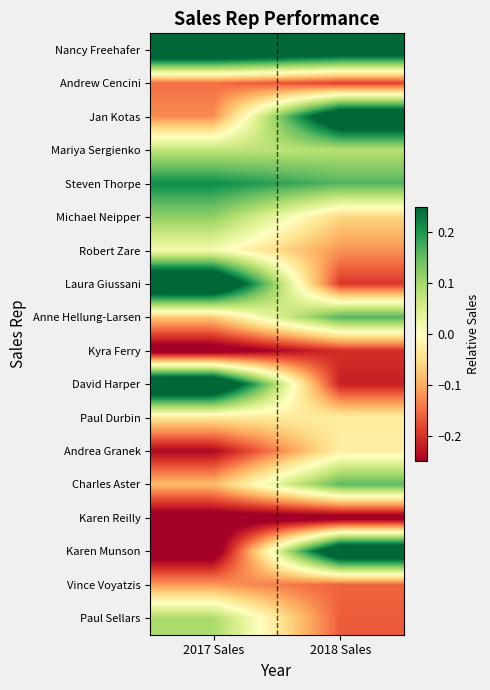

At 2018 Sales, list the series in order from largest to smallest.

Karen Munson, Jan Kotas, Nancy Freehafer, Anne Hellung-Larsen, Steven Thorpe, Charles Aster, Mariya Sergienko, Andrea Granek, Paul Durbin, Michael Neipper, Robert Zare, Vince Voyatzis, Paul Sellars, Andrew Cencini, Laura Giussani, Kyra Ferry, David Harper, Karen Reilly